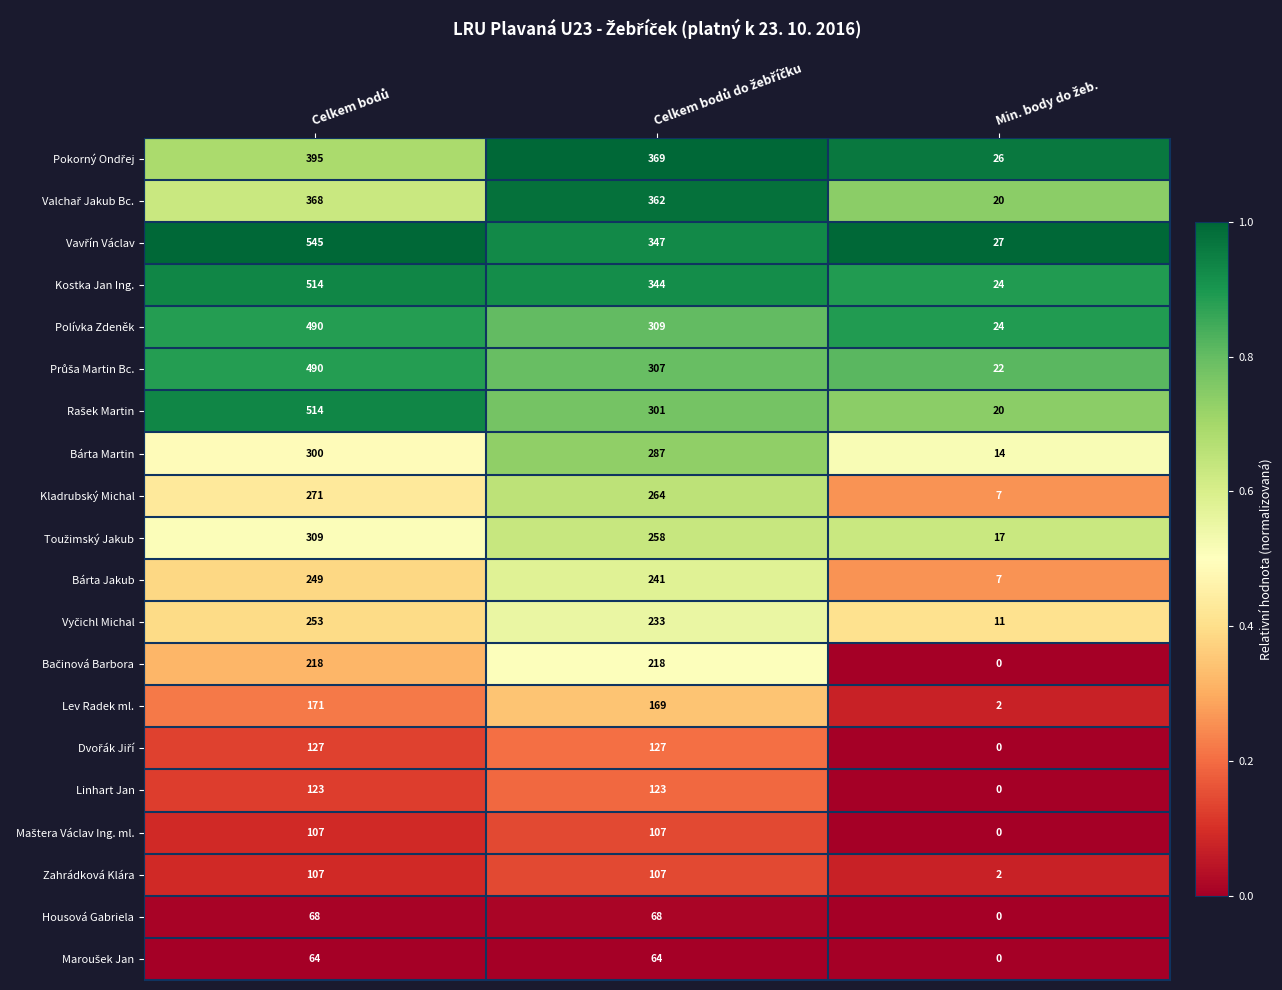

What is the greatest value displayed?

545